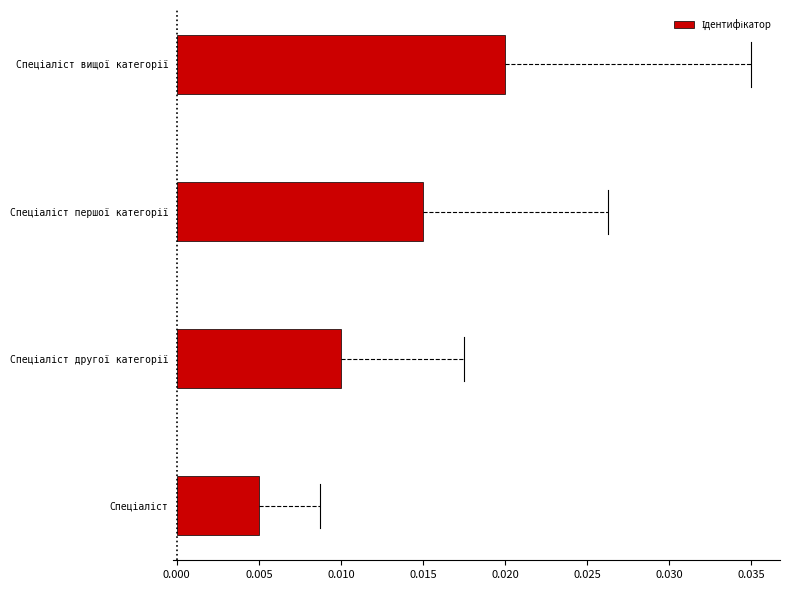

How many values are between 0 and 1?

4